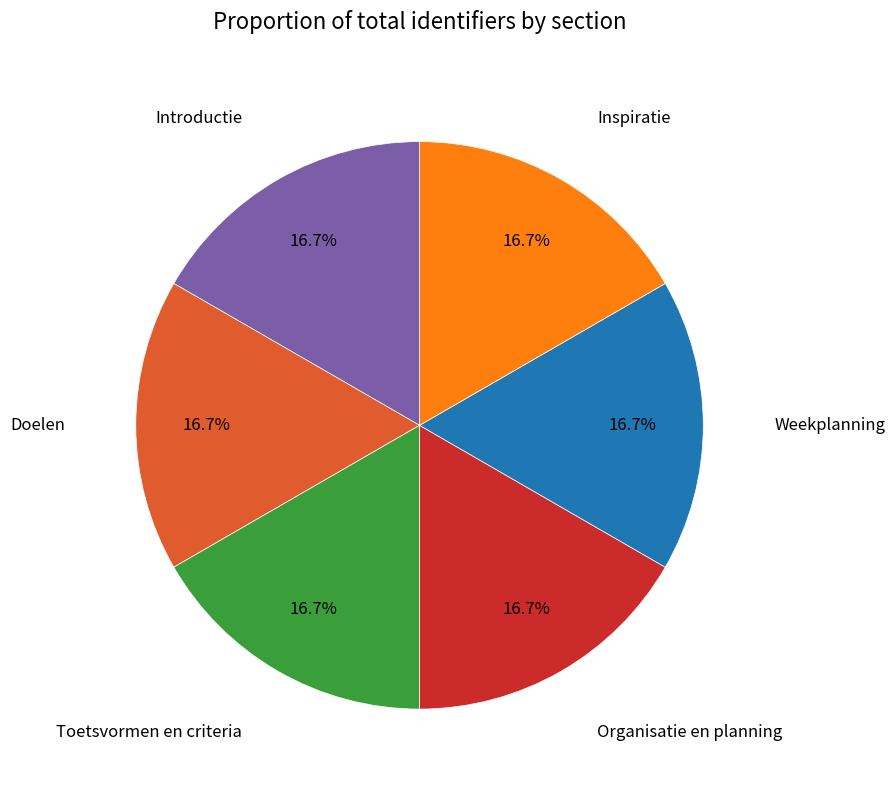

Is there any slice that represents more than half of the pie?

No